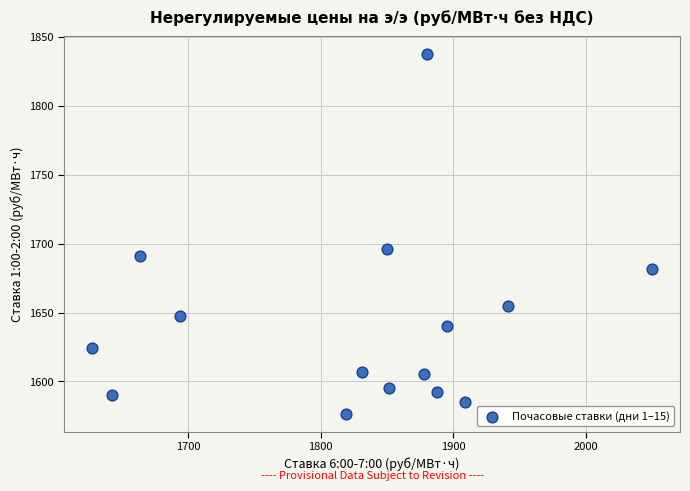

What Y value in the scatter plot is closest to 1707?

1695.9